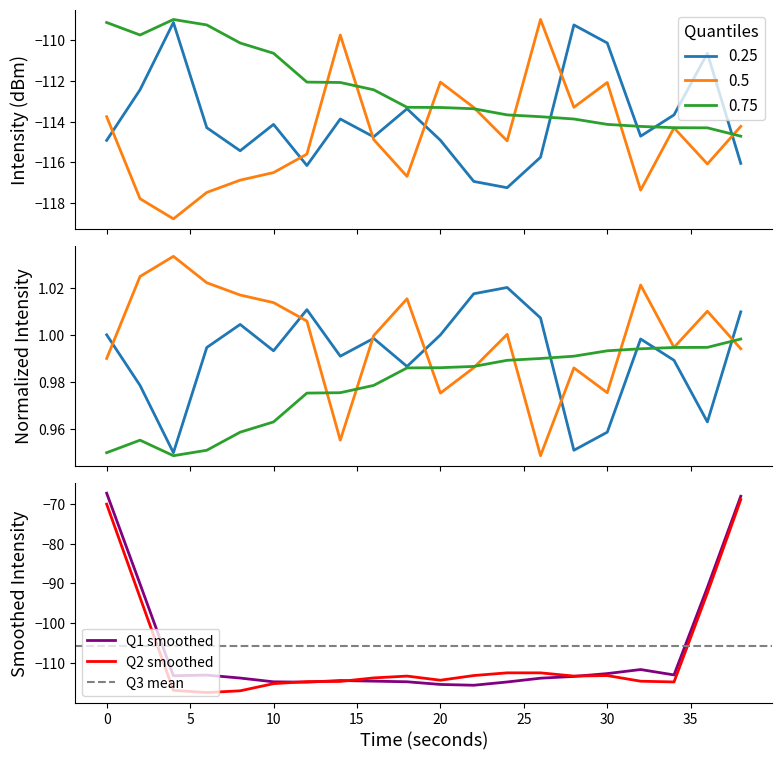

Between which two adjacent categories do Q3 (75th percentile) and Q2 (50th percentile) first intersect?

12 and 14